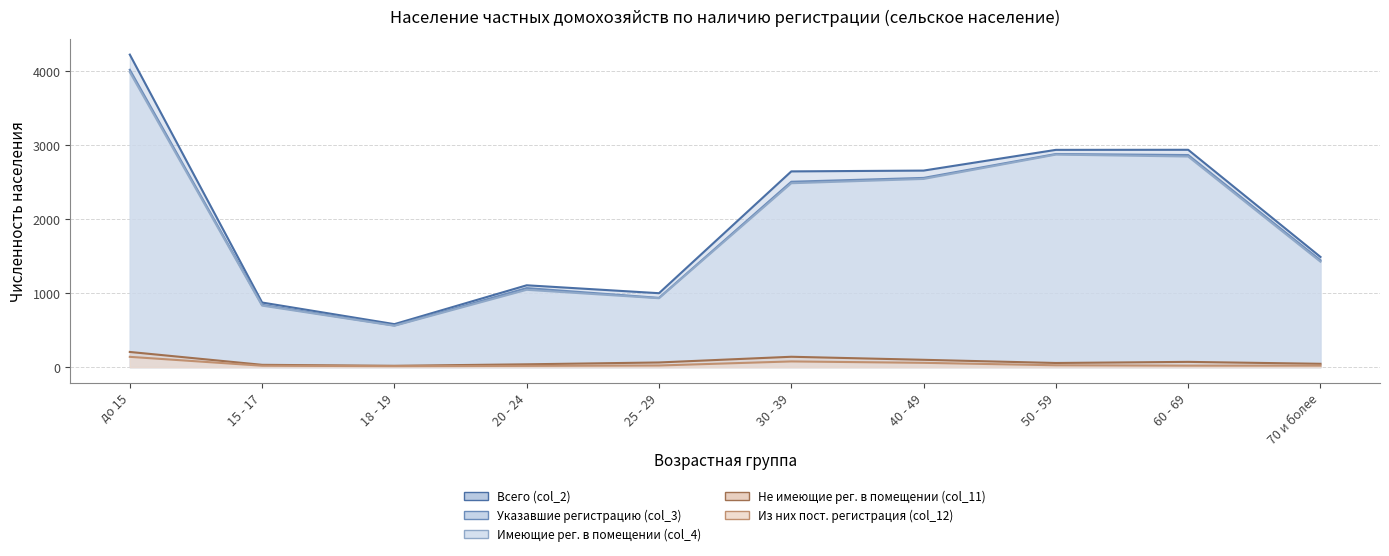

The value of Всего (col_2) at 15 - 17 is 1274. True or false?

False